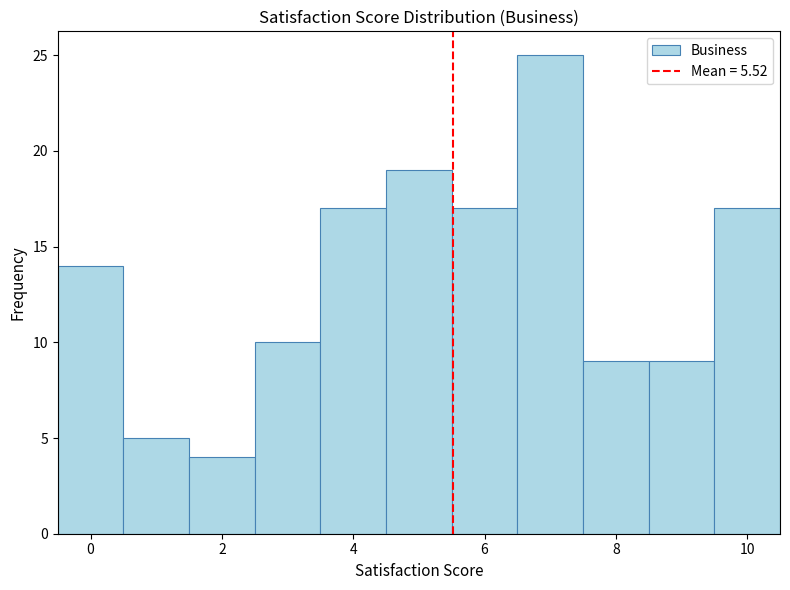

Over which range of the x-axis is the bar tallest?

6.5 to 7.5